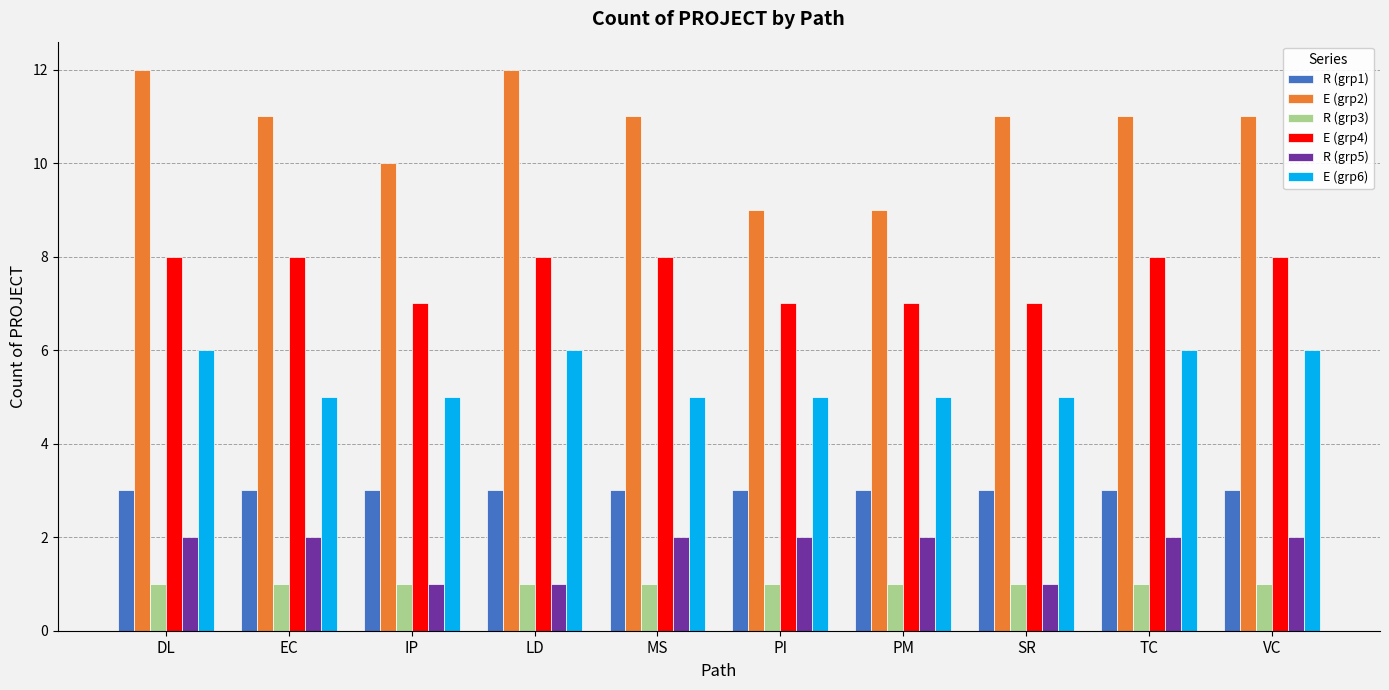

The E (grp2) series shows 5 at PI. True or false?

False